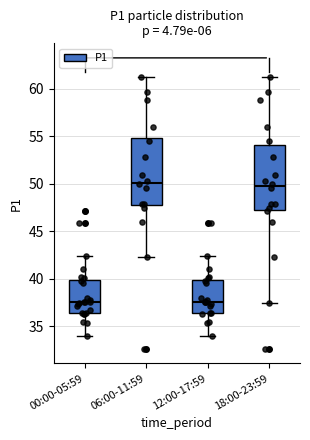

Reading left to right, transcribe this box plot: for each box, give where its median line is, the range the box spans, and where its two whiskers end, as read against the y-axis. The values are not printed on the chart, so give them approximately, as read against the axis.

00:00-05:59: median 37.5, box 36.5 to 40.0, whiskers 34.0 to 42.5
06:00-11:59: median 50.0, box 48.0 to 55.0, whiskers 42.5 to 61.5
12:00-17:59: median 37.5, box 36.5 to 40.0, whiskers 34.0 to 42.5
18:00-23:59: median 50.0, box 47.0 to 54.0, whiskers 37.5 to 61.5